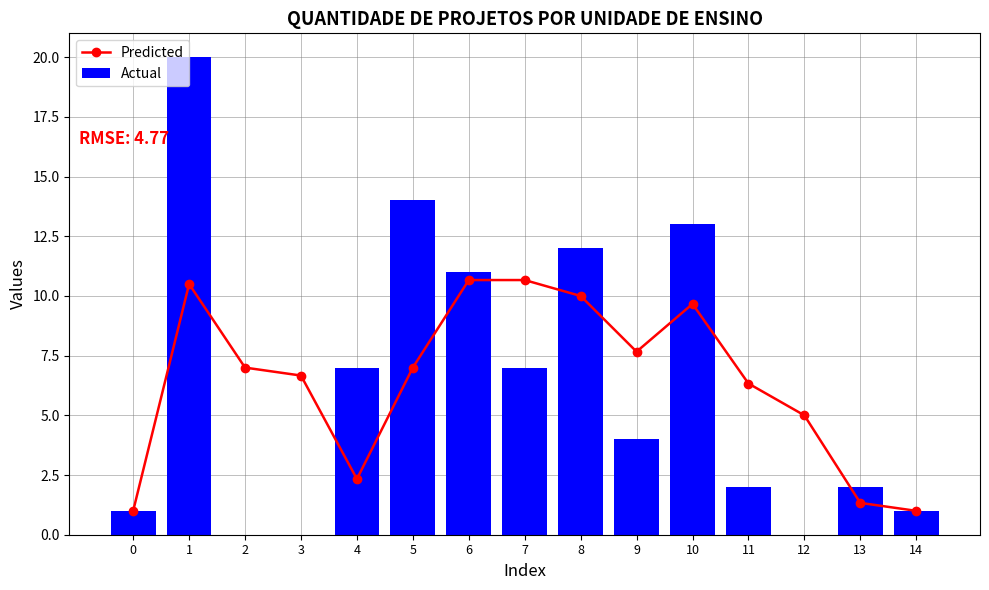

Reading left to right, extract all data points from this chart.

Predicted: 1.0	10.5	7.0	6.7	2.3	7.0	10.7	10.7	10.0	7.7	9.7	6.3	5.0	1.3	1.0
Actual: 1.0	20.0	0.0	0.0	7.0	14.0	11.0	7.0	12.0	4.0	13.0	2.0	0.0	2.0	1.0